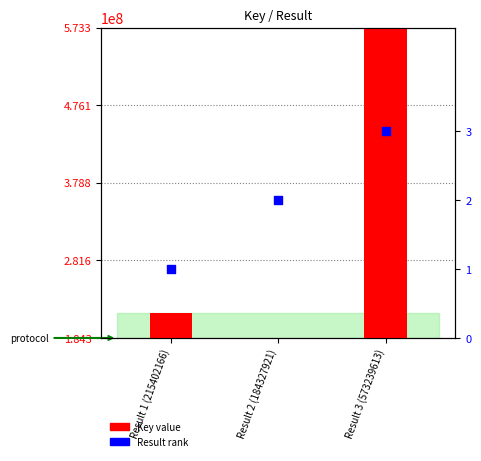

Which series contains the lowest Y value?

Result rank